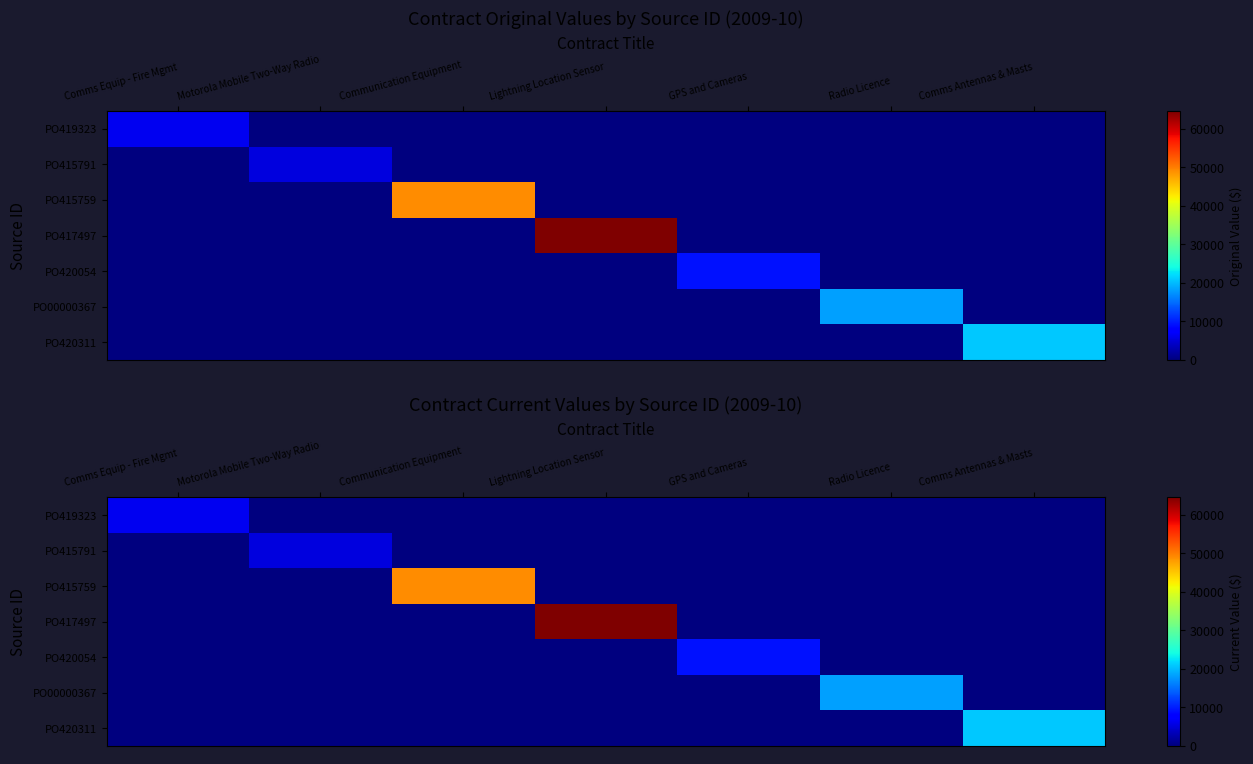

What is the sum of the PO419323 values at Comms Equip - Fire Mgmt and Comms Antennas & Masts?

6328.0